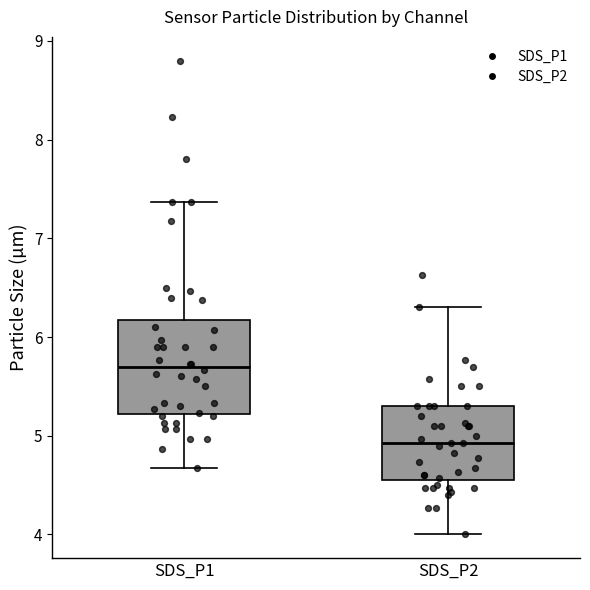

Reading left to right, transcribe this box plot: for each box, give where its median line is, the range the box spans, and where its two whiskers end, as read against the y-axis. The values are not printed on the chart, so give them approximately, as read against the axis.

SDS_P1: median 5.7, box 5.2 to 6.2, whiskers 4.7 to 7.4
SDS_P2: median 4.9, box 4.6 to 5.3, whiskers 4.0 to 6.3